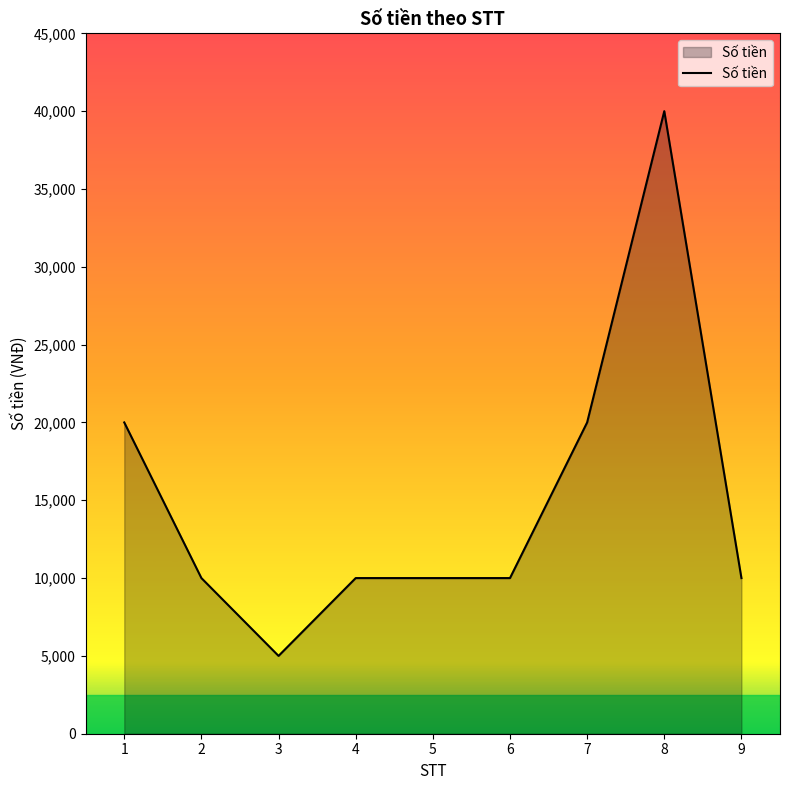

Reading right to left, list all the values displayed in this chart.

10000	40000	20000	10000	10000	10000	5000	10000	20000